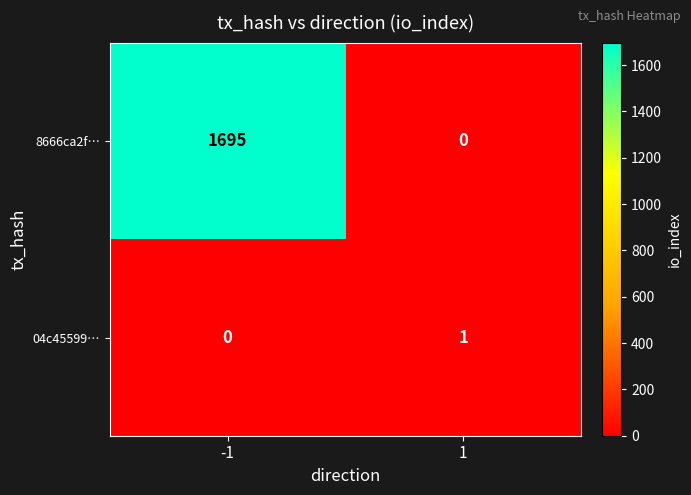

Which series has the largest total across all categories?

8666ca2f…